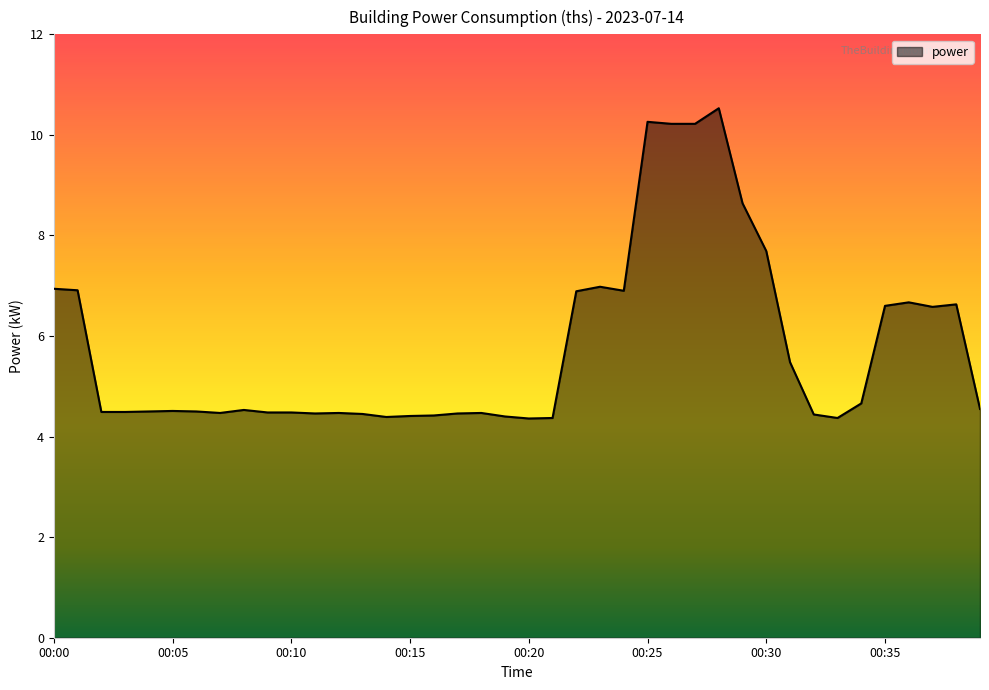

What is the greatest value displayed?

10.5